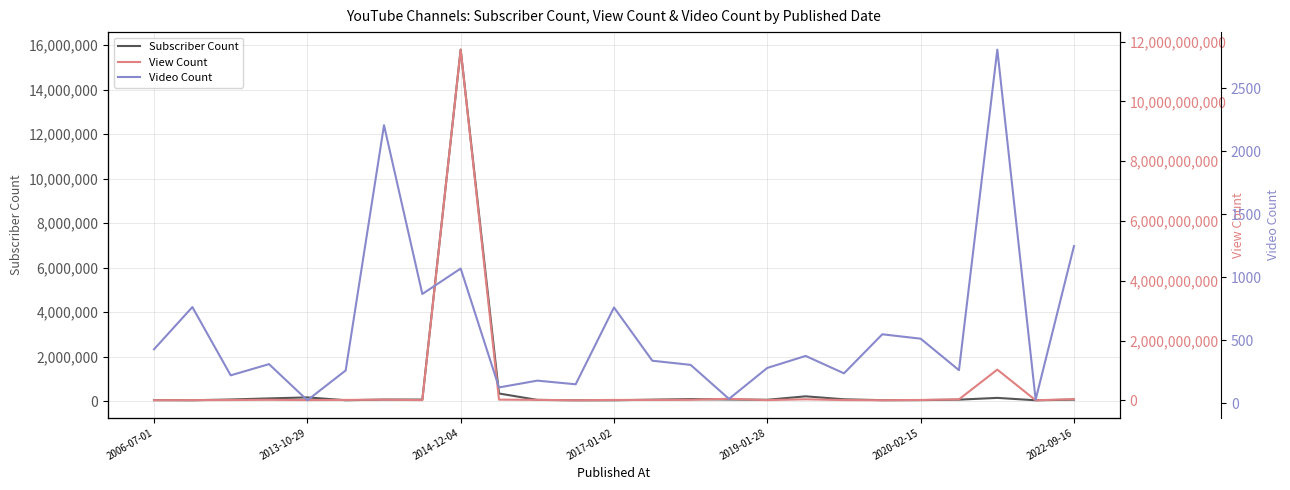

Which has a higher value, 11 or 10?

10